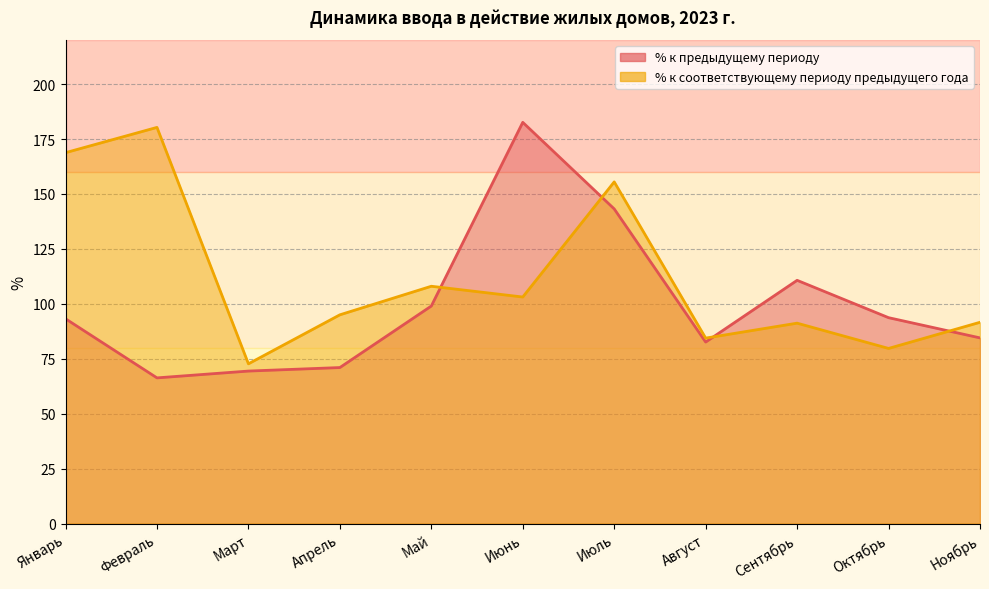

Which series has the widest spread of values?

% к предыдущему периоду